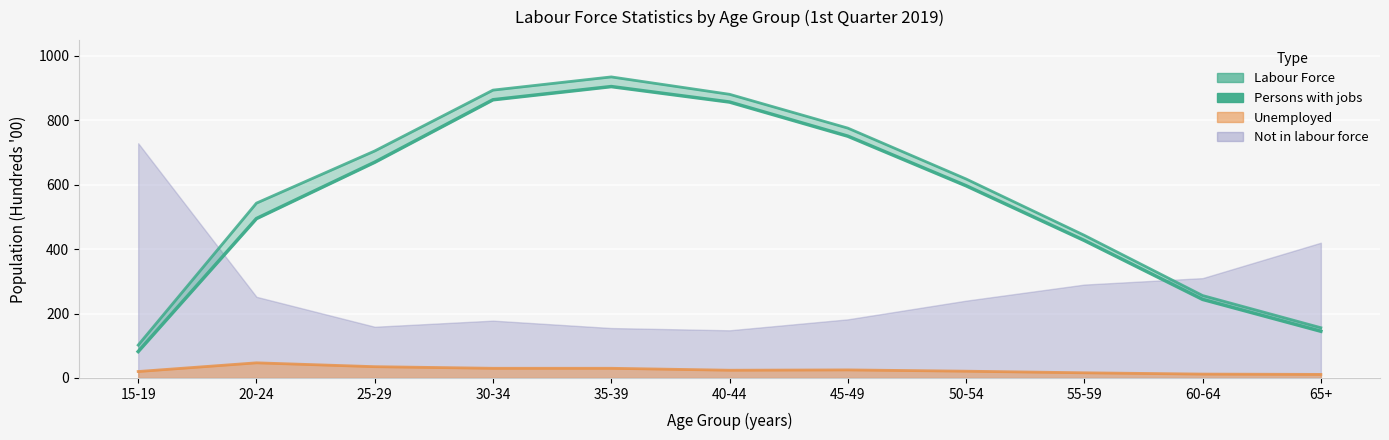

What is the label of the 1st point from the right?

65+